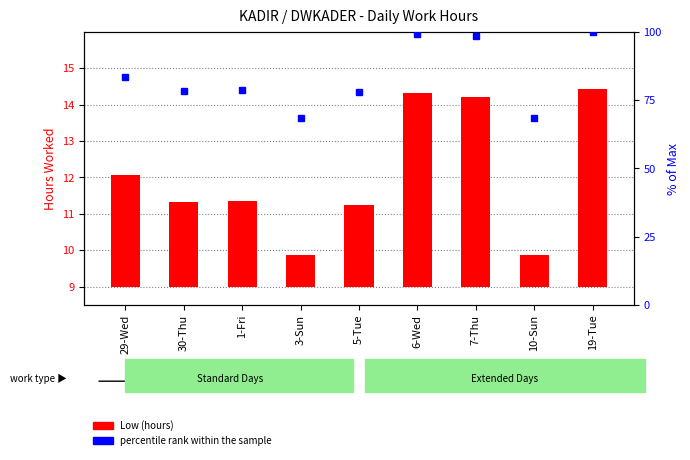

Which has a higher value, 3-Sun or 10-Sun?

3-Sun